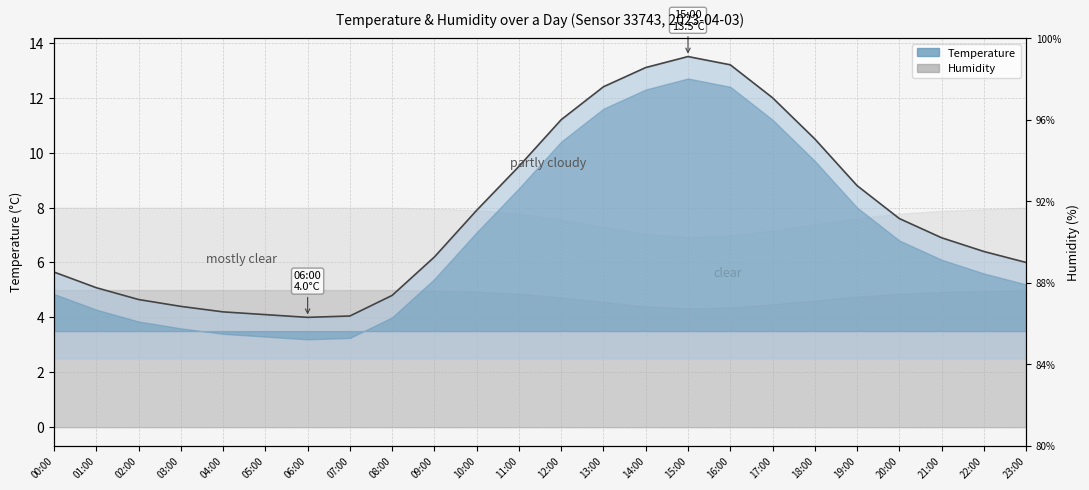

At which label is the value closest to 8?

10:00